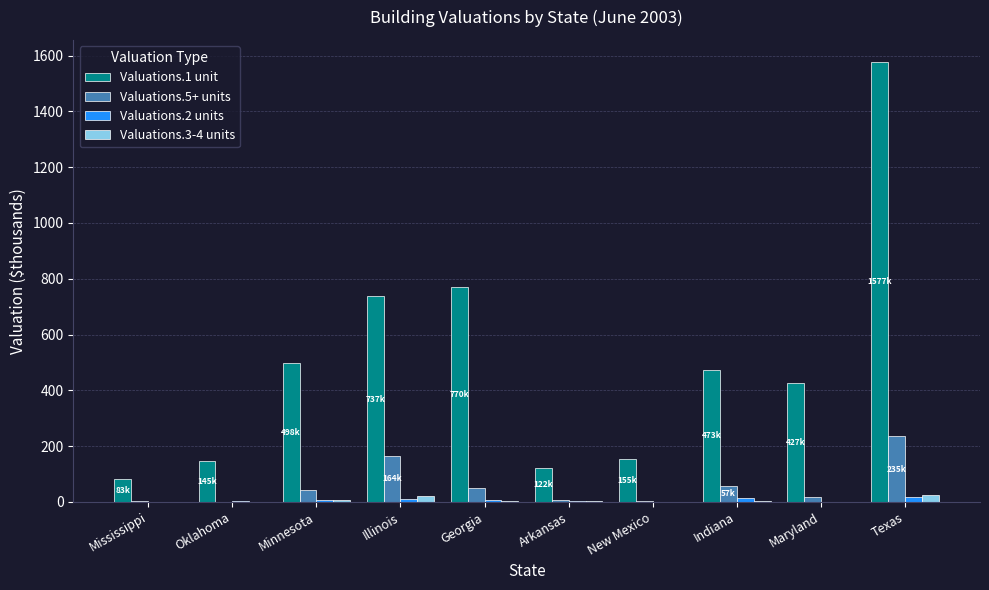

At which category is the sum across all series the highest?

Texas